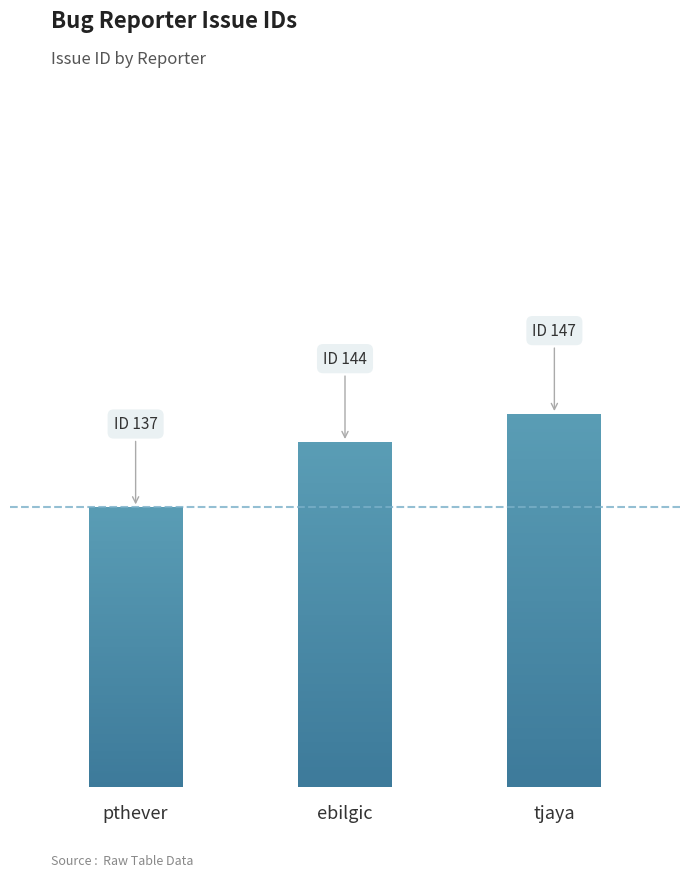

What is the value of the 3rd bar from the left?

147